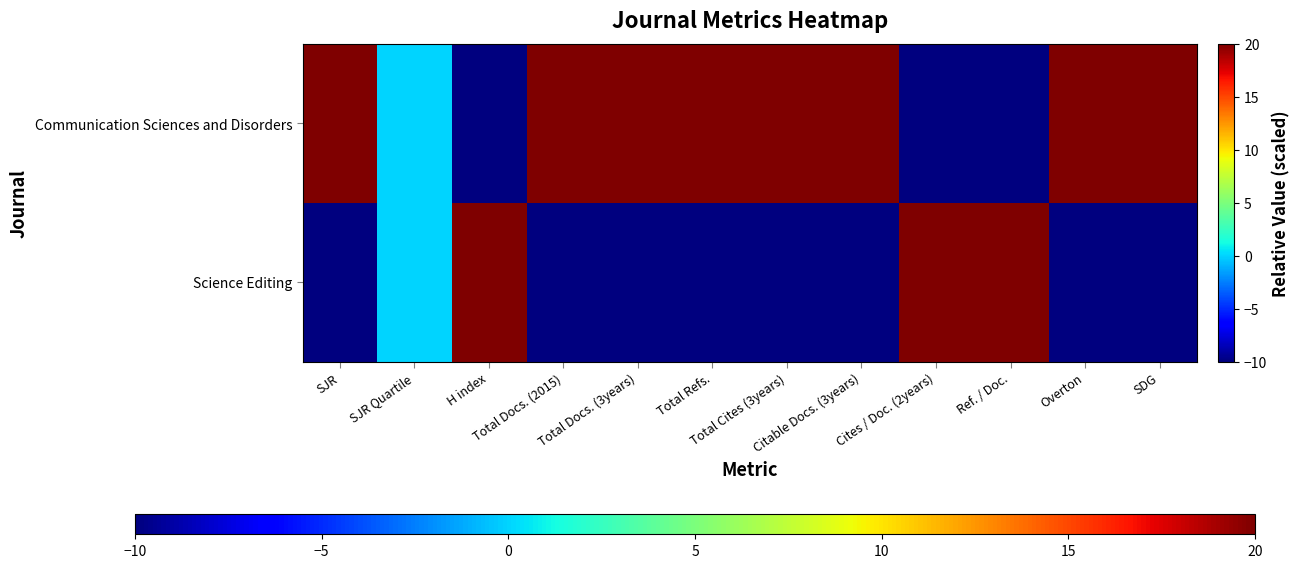

Count the number of data series in this chart.

2